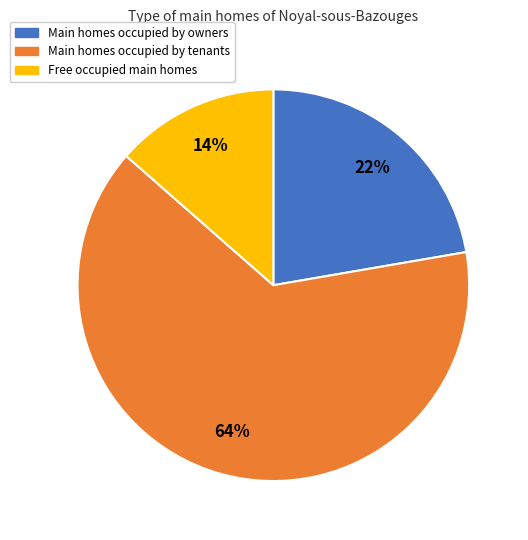

Does any single category account for the majority?

Yes